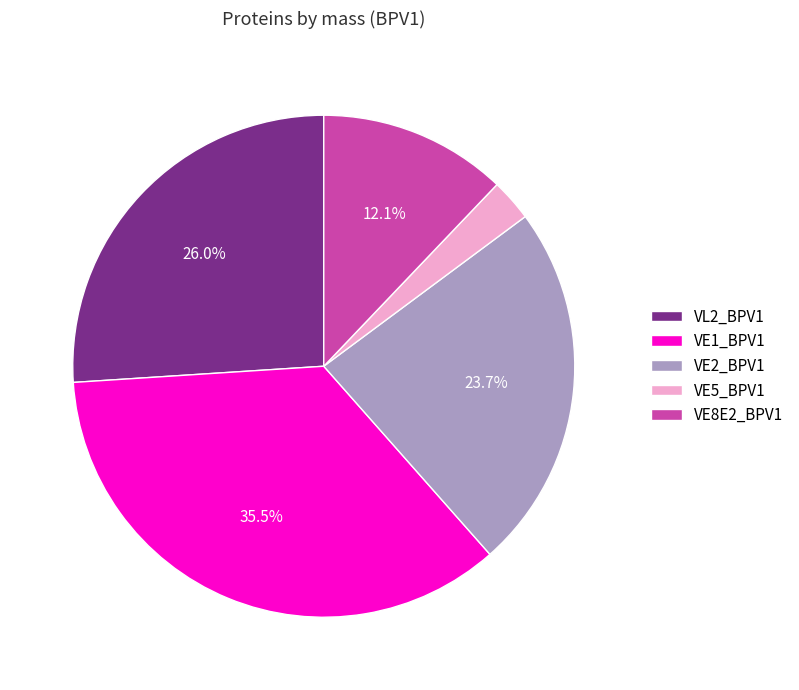

To the nearest percent, what is the difference between the VE1_BPV1 and VE8E2_BPV1 slice percentages?

23%